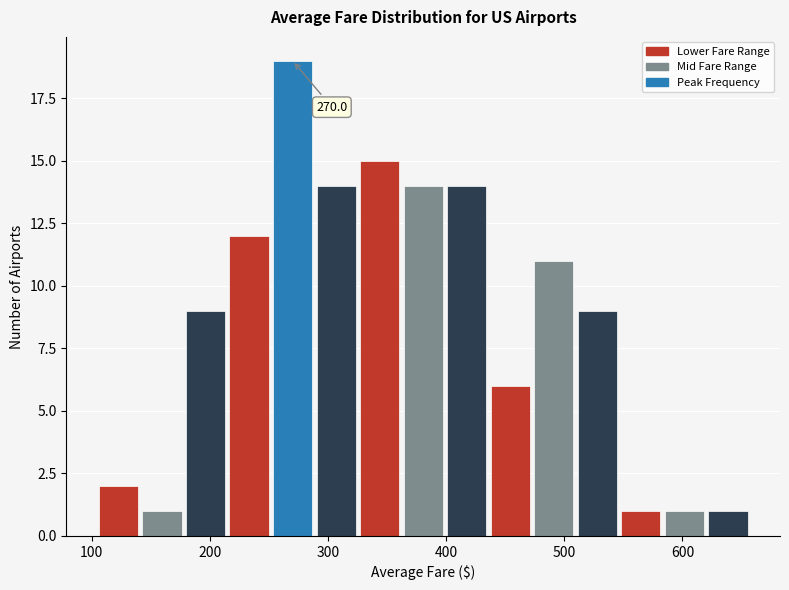

Around what value on the x-axis is the tallest bar? Give the approximate position of its centre, as read against the axis.

270